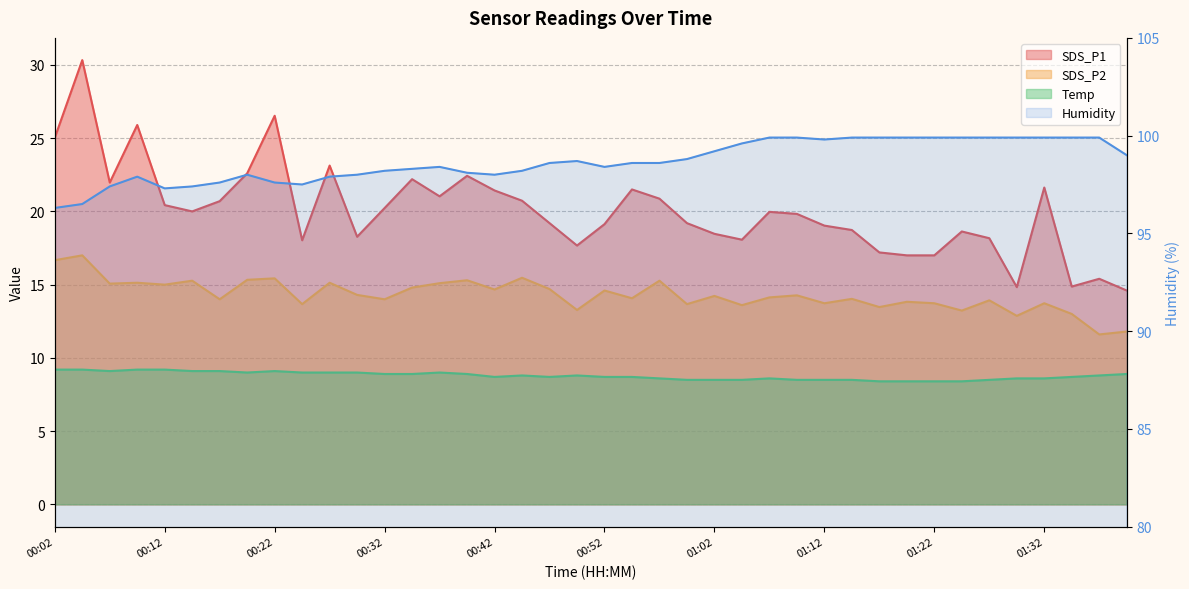

What value does the data have at 19?

98.7